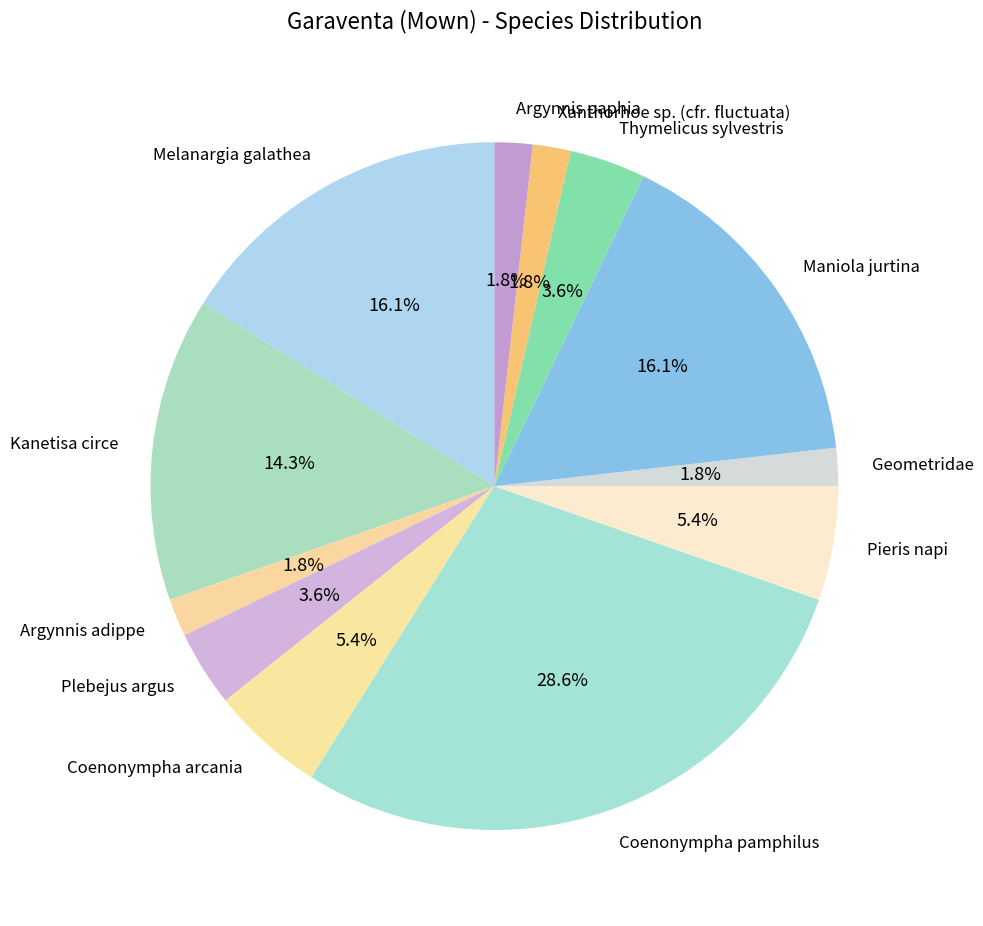

Between Plebejus argus and Maniola jurtina, which is larger?

Maniola jurtina